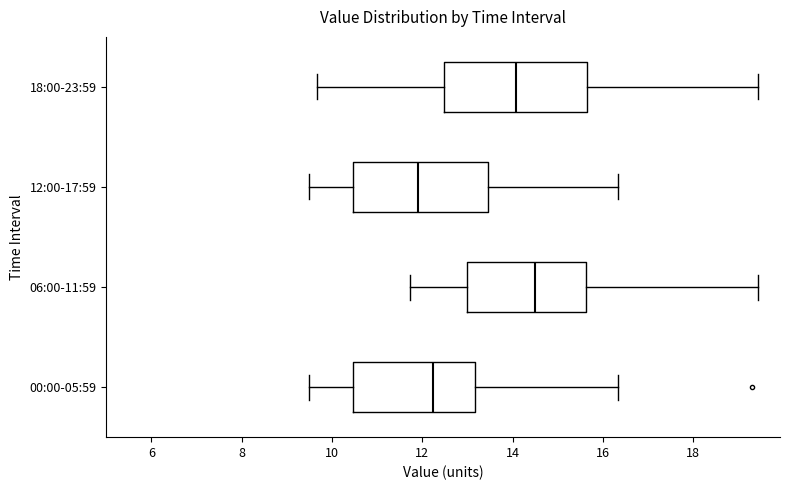

Reading bottom to top, read every box against the x-axis: the position of its median line, the range the box covers, and the ends of its whiskers. The values are not printed on the chart, so give them approximately, as read against the axis.

00:00-05:59: median 12.2, box 10.4 to 13.2, whiskers 9.6 to 16.4
06:00-11:59: median 14.6, box 13.0 to 15.6, whiskers 11.8 to 19.4
12:00-17:59: median 12.0, box 10.4 to 13.4, whiskers 9.6 to 16.4
18:00-23:59: median 14.0, box 12.4 to 15.6, whiskers 9.6 to 19.4